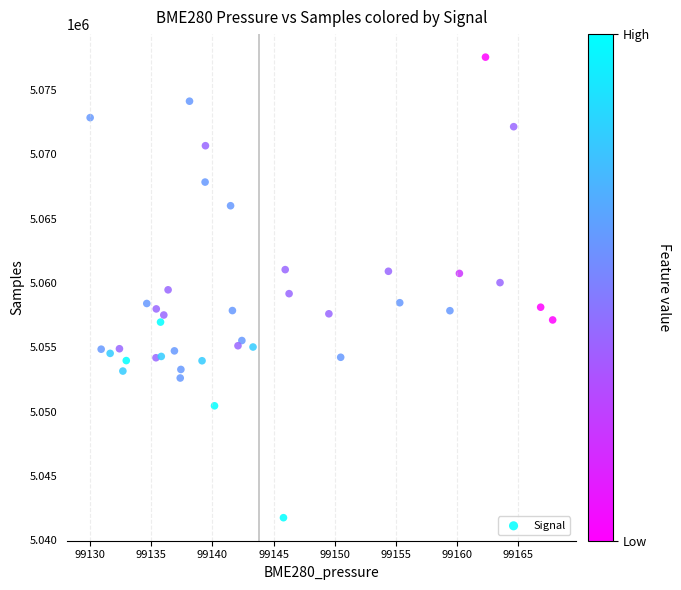

What is the range of Y values (max minus min)?

35826